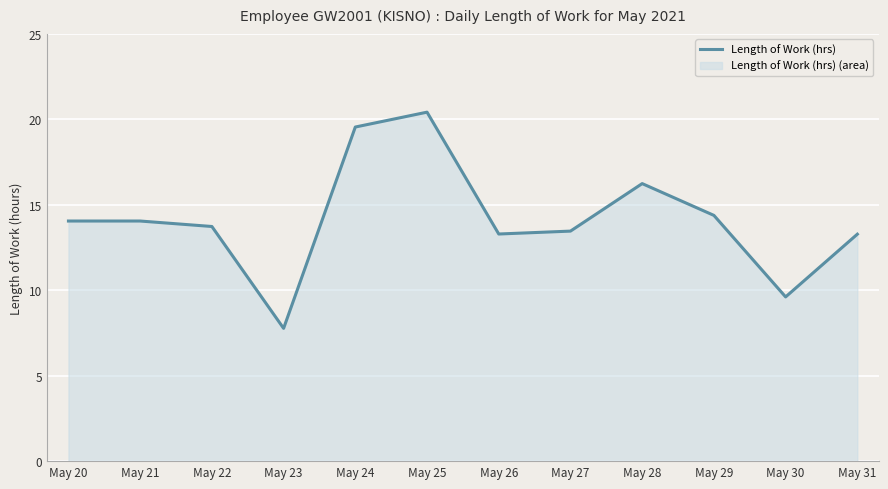

The value at May 22 is 13.7. True or false?

True